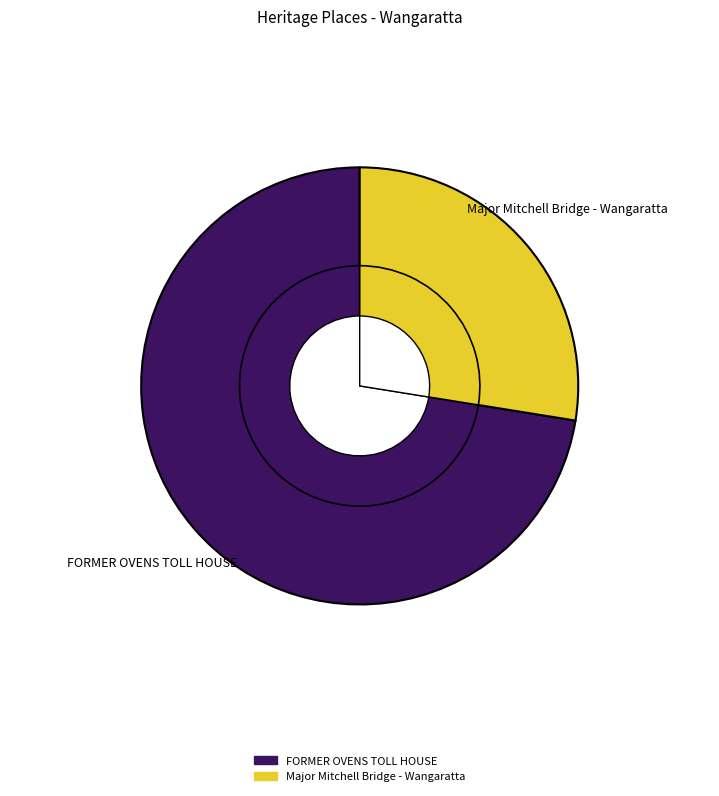

True or false: FORMER OVENS TOLL HOUSE accounts for 58% of the total.

False